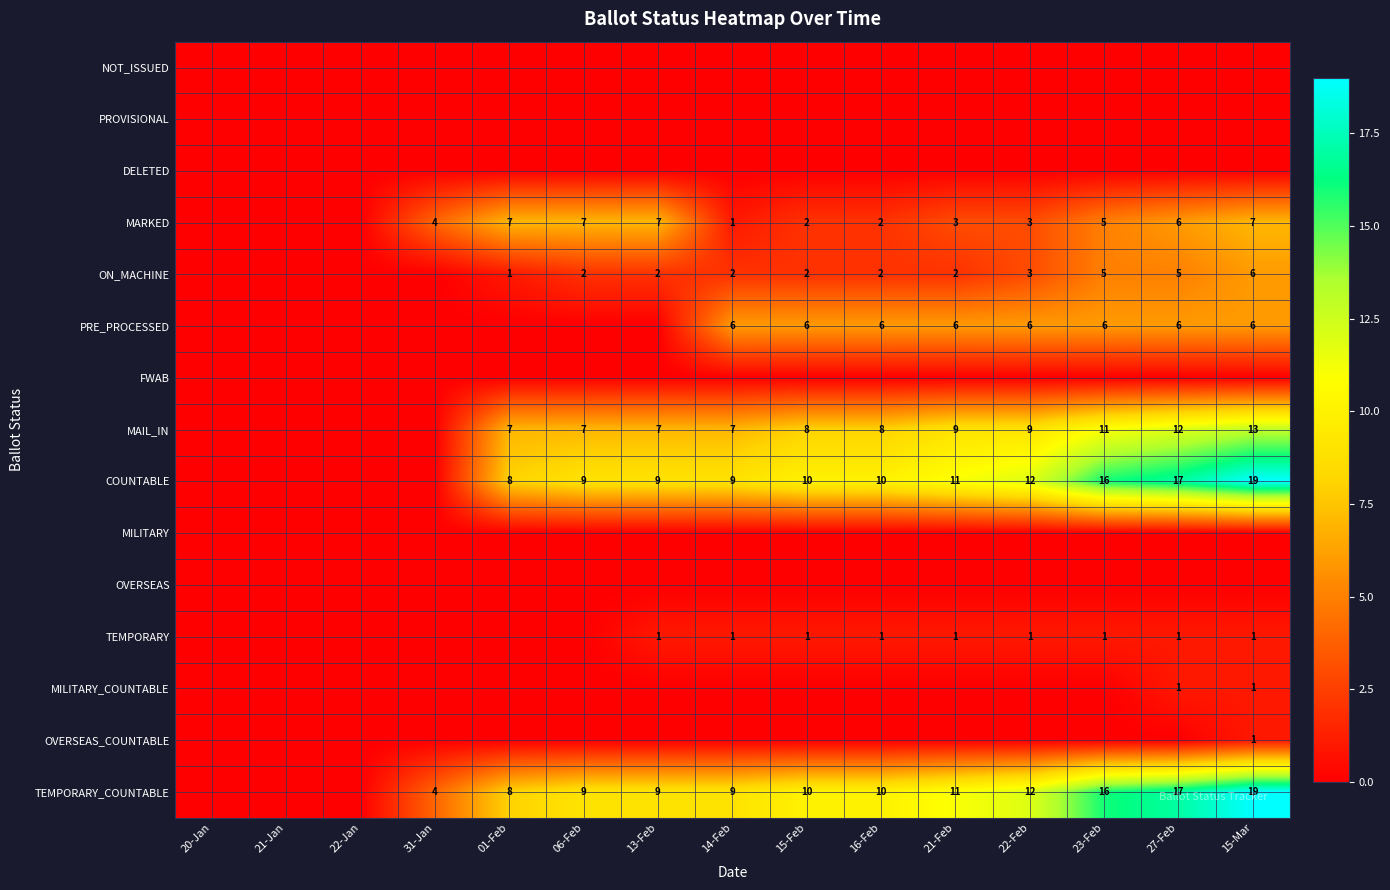

How many data points does each series have?

15